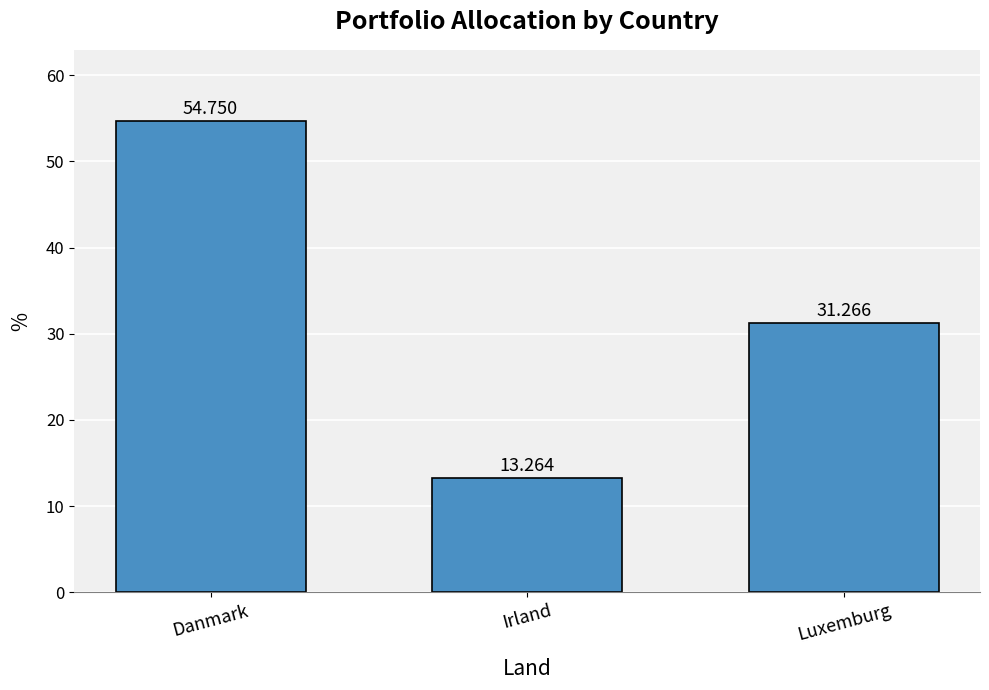

Are the bars horizontal?

No